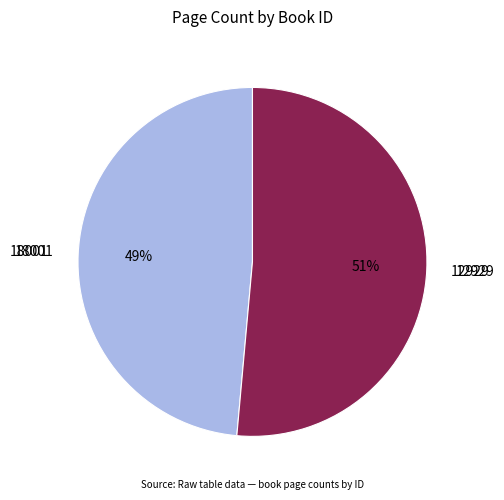

The 12929 slice represents 51% of the pie. True or false?

True